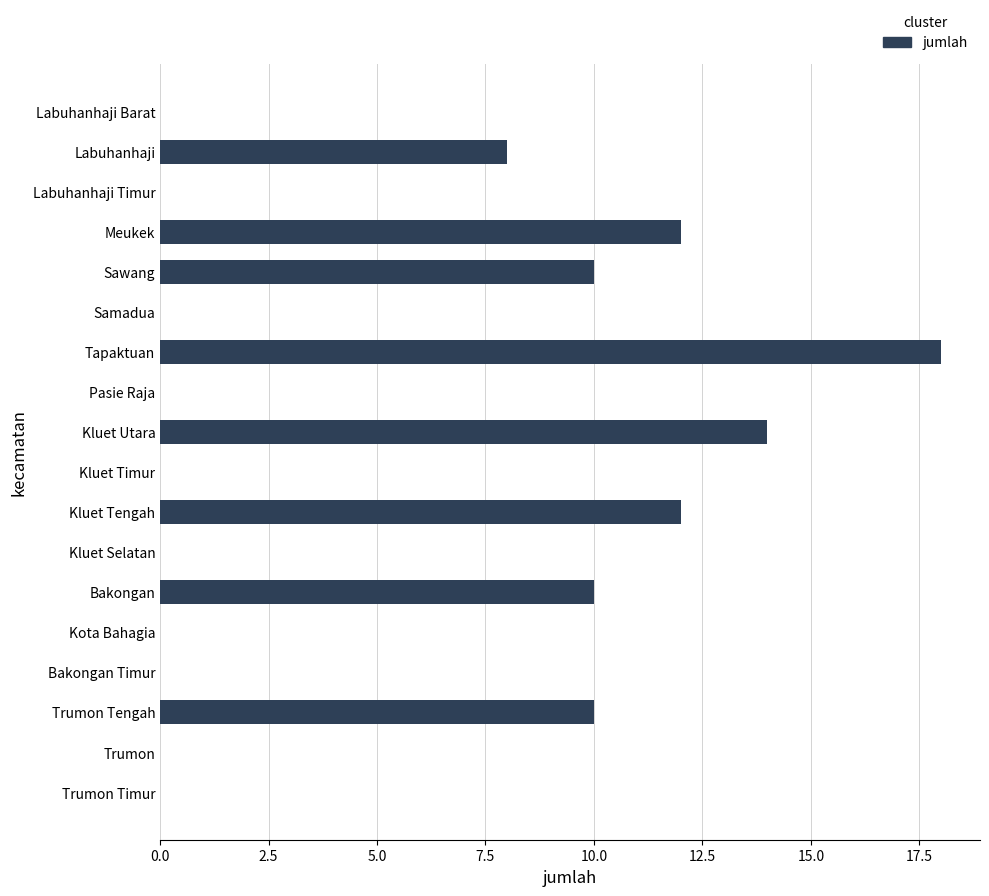

Are the bars grouped side by side (vs. stacked)?

No